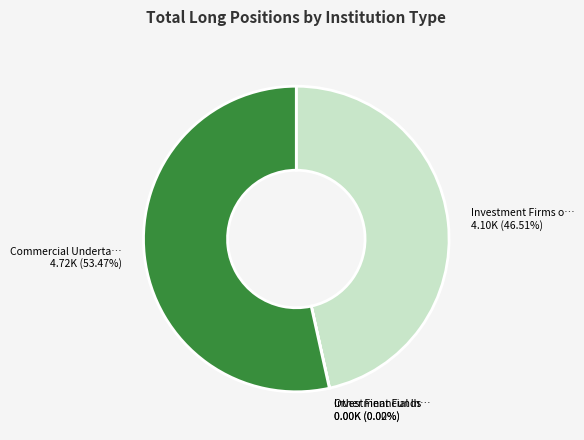

Does any single category account for the majority?

Yes